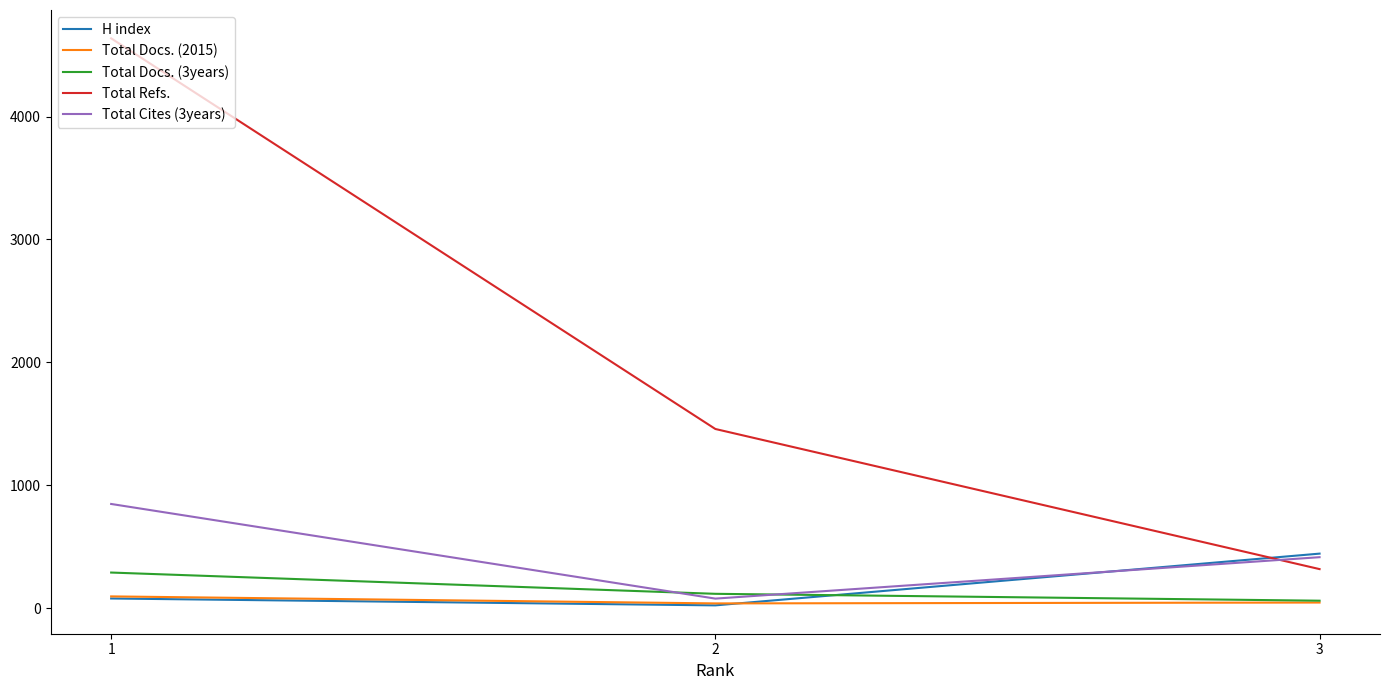

Which series has the largest total across all categories?

Total Refs.